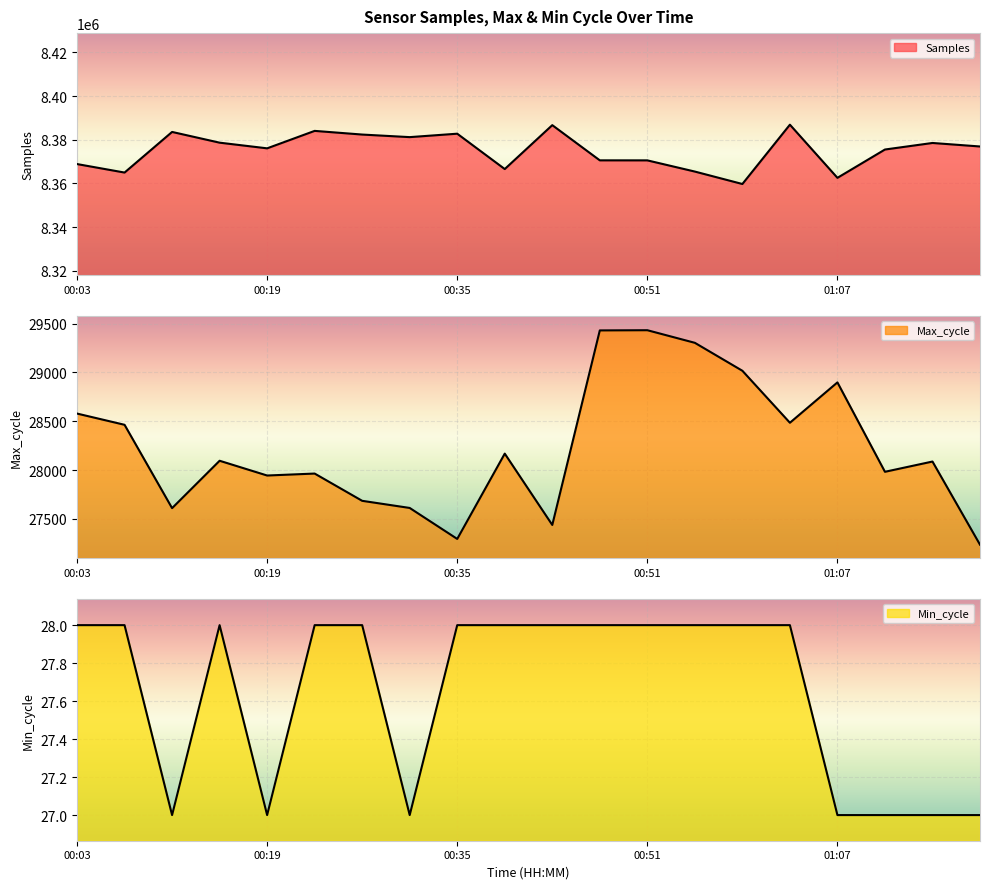

What is the label of the 20th point from the right?

00:03